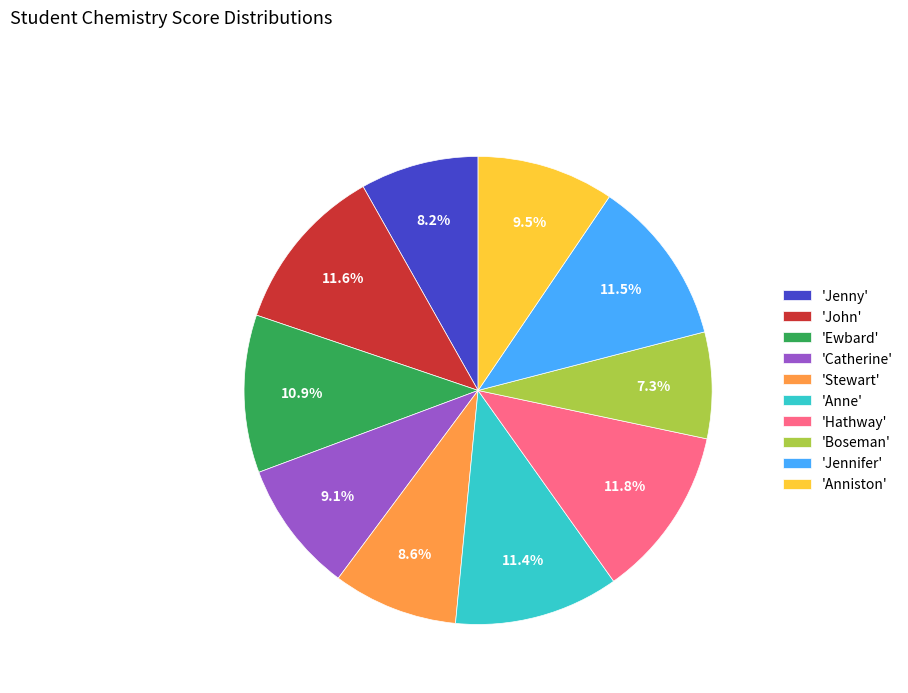

Does 'Jennifer' account for over 50% of the chart?

No